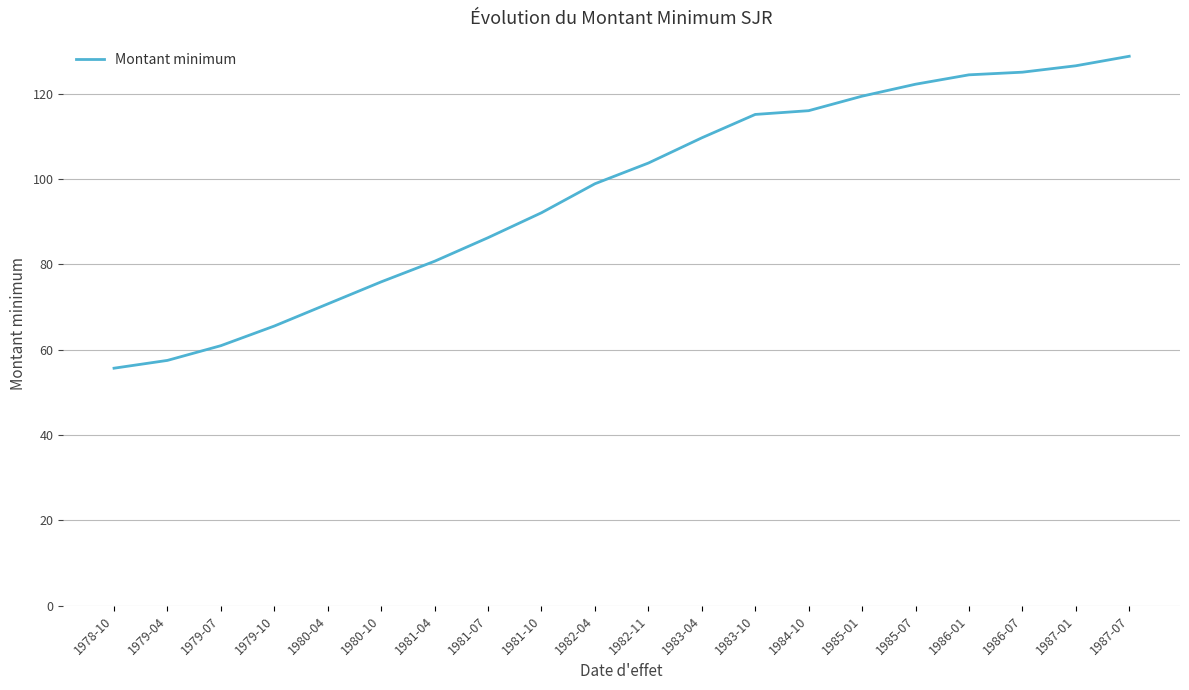

True or false: the data shows 108.5 at 1980-04.

False